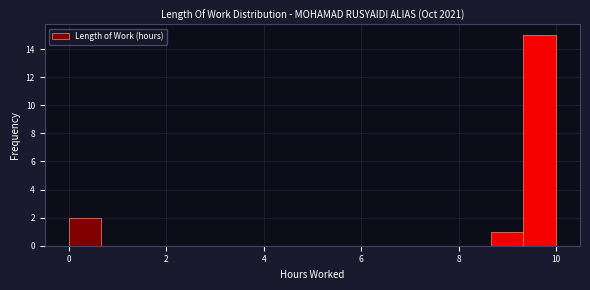

Around what value on the x-axis is the tallest bar? Give the approximate position of its centre, as read against the axis.

9.6